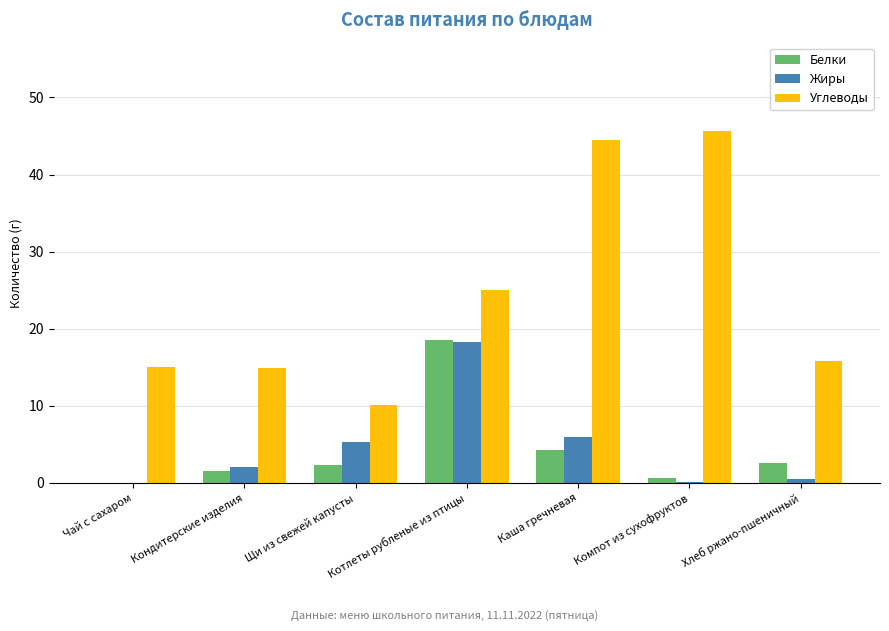

What is the sum of all Углеводы values?

171.0